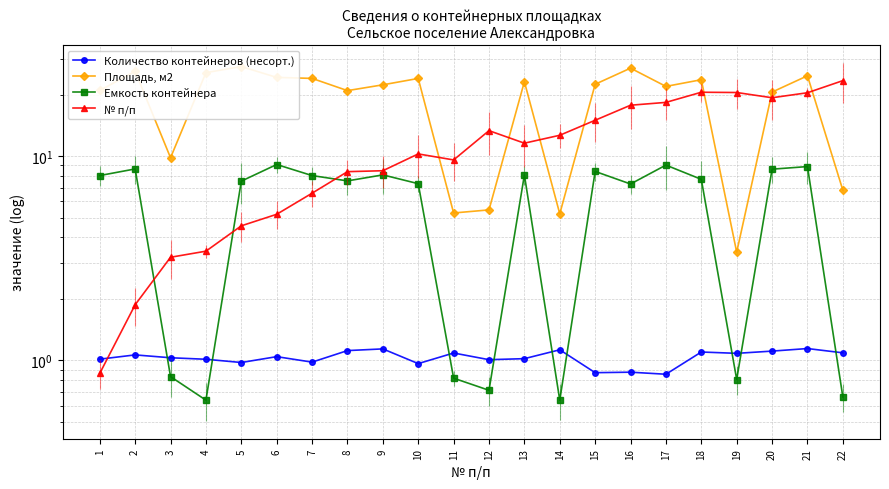

What are all the series names shown in the legend?

Количество контейнеров (несорт.), Площадь, м2, Емкость контейнера, № п/п